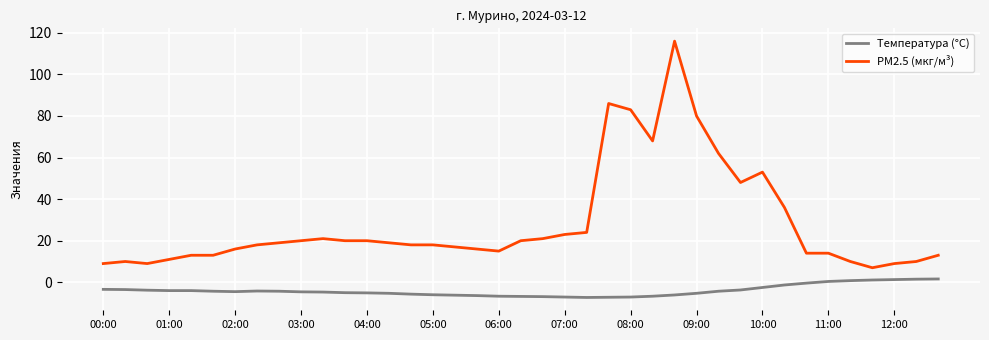

What is the difference between the maximum and minimum values in the PM2.5 (мкг/м³) series?

109.0